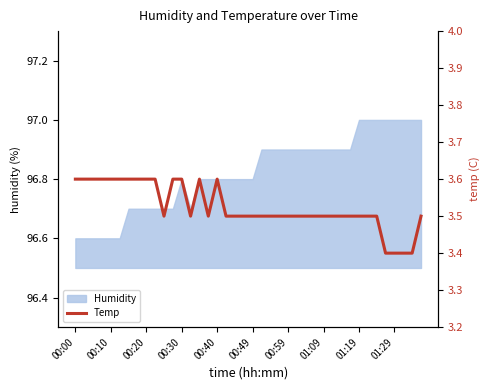

At which category does the chart reach its peak across all series?

00:00